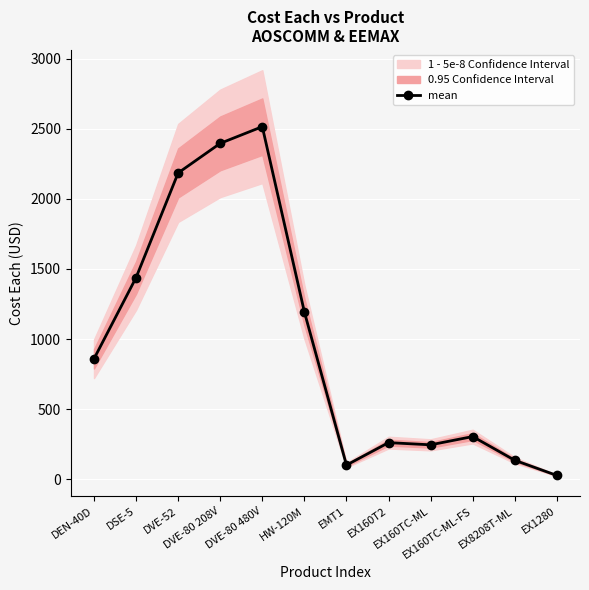

Which category has the highest value across all series?

DVE-80 480V